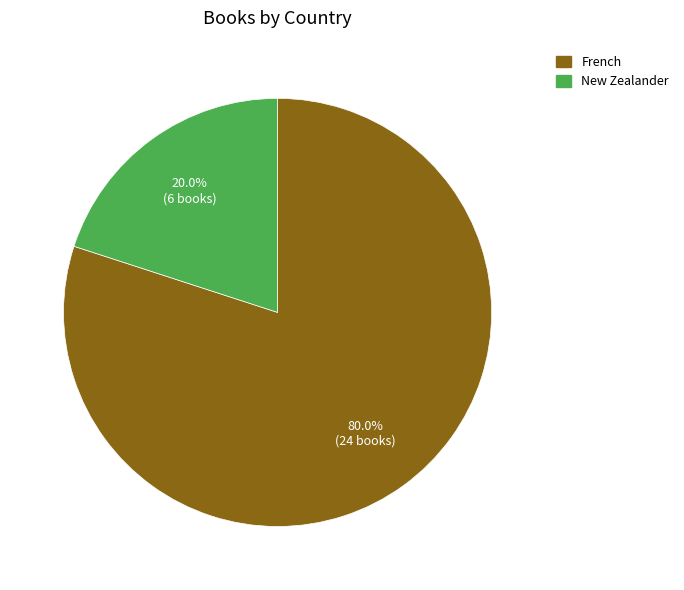

Does any single category account for the majority?

Yes